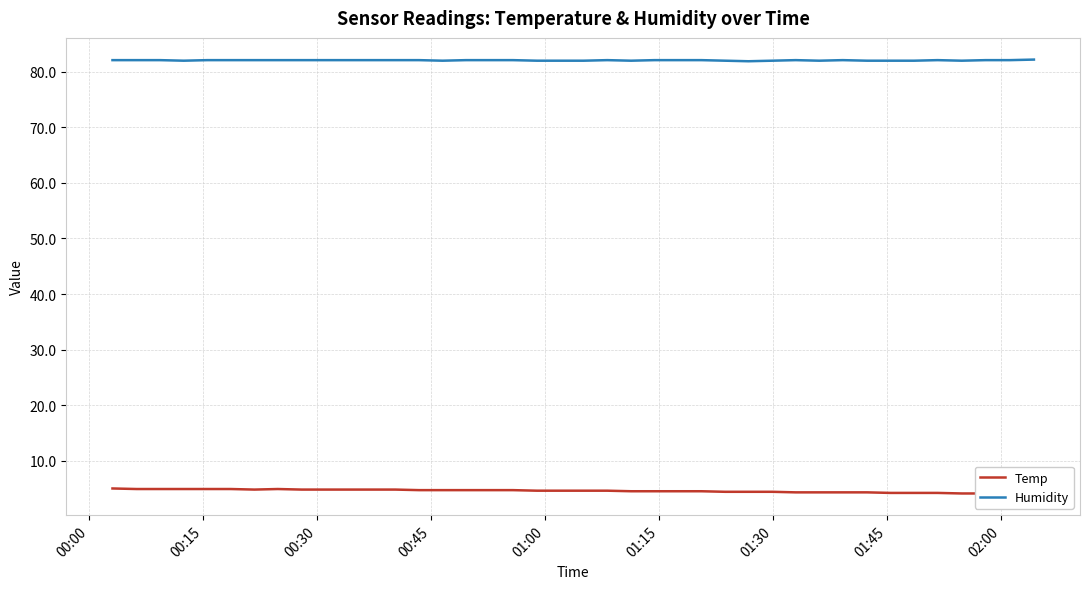

What is the minimum value for Humidity?

81.9